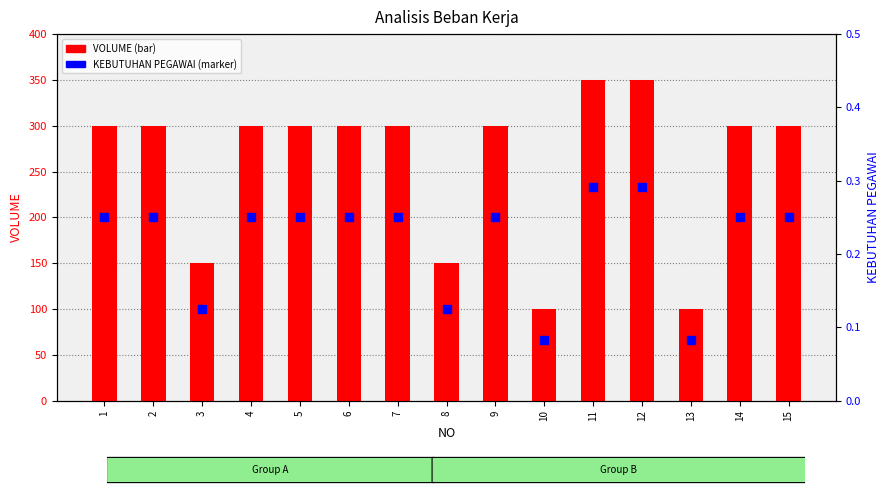

Is the value of KEBUTUHAN PEGAWAI at 15 greater than the value of VOLUME at 13?

No